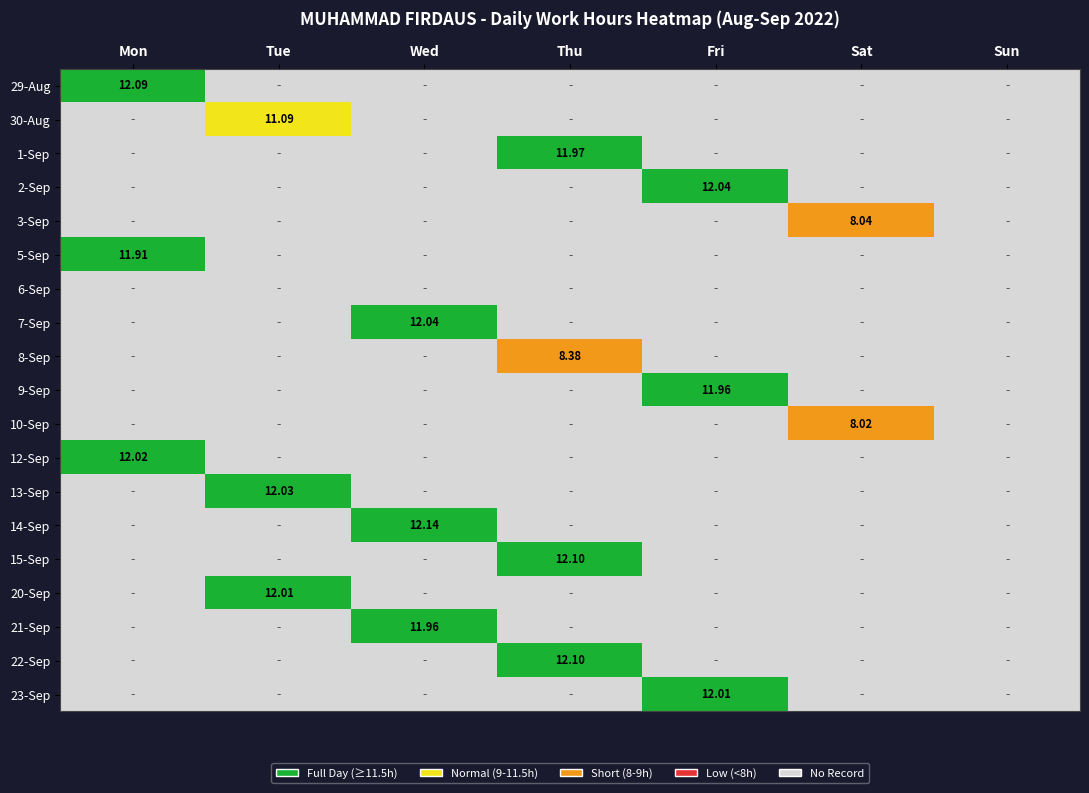

Reading left to right, extract all data points from this chart.

29: 12.1	0.0	0.0	0.0	0.0	0.0	0.0
30: 0.0	11.1	0.0	0.0	0.0	0.0	0.0
1: 0.0	0.0	0.0	12.0	0.0	0.0	0.0
2: 0.0	0.0	0.0	0.0	12.0	0.0	0.0
3: 0.0	0.0	0.0	0.0	0.0	8.0	0.0
5: 11.9	0.0	0.0	0.0	0.0	0.0	0.0
6: 0.0	0.0	0.0	0.0	0.0	0.0	0.0
7: 0.0	0.0	12.0	0.0	0.0	0.0	0.0
8: 0.0	0.0	0.0	8.4	0.0	0.0	0.0
9: 0.0	0.0	0.0	0.0	12.0	0.0	0.0
10: 0.0	0.0	0.0	0.0	0.0	8.0	0.0
12: 12.0	0.0	0.0	0.0	0.0	0.0	0.0
13: 0.0	12.0	0.0	0.0	0.0	0.0	0.0
14: 0.0	0.0	12.1	0.0	0.0	0.0	0.0
15: 0.0	0.0	0.0	12.1	0.0	0.0	0.0
20: 0.0	12.0	0.0	0.0	0.0	0.0	0.0
21: 0.0	0.0	12.0	0.0	0.0	0.0	0.0
22: 0.0	0.0	0.0	12.1	0.0	0.0	0.0
23: 0.0	0.0	0.0	0.0	12.0	0.0	0.0